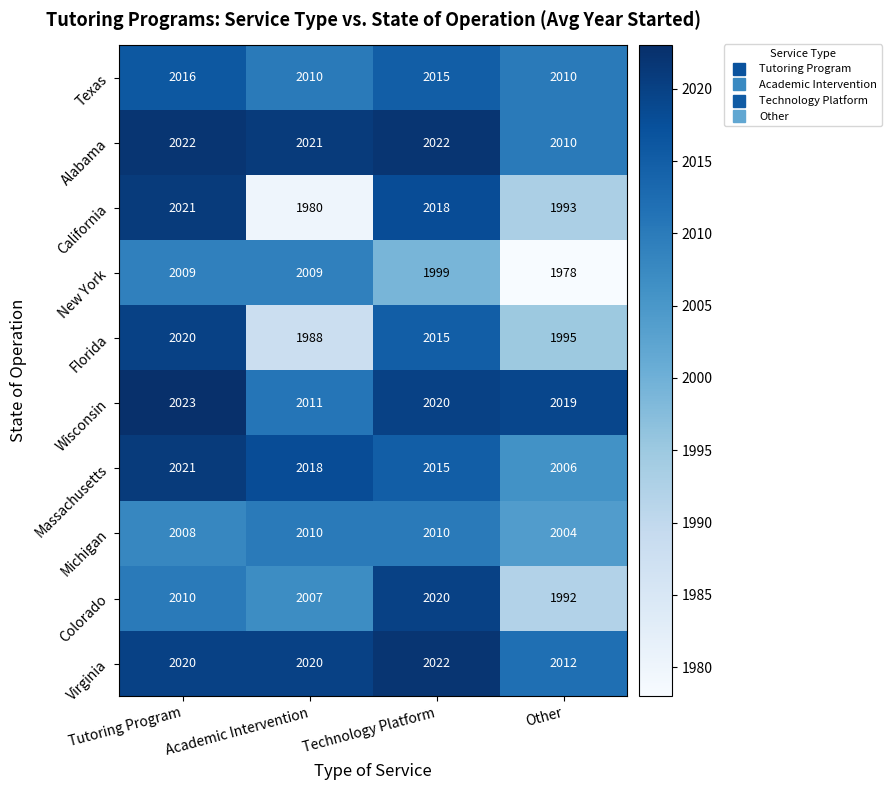

True or false: Texas has a value of 1210 at Academic Intervention.

False